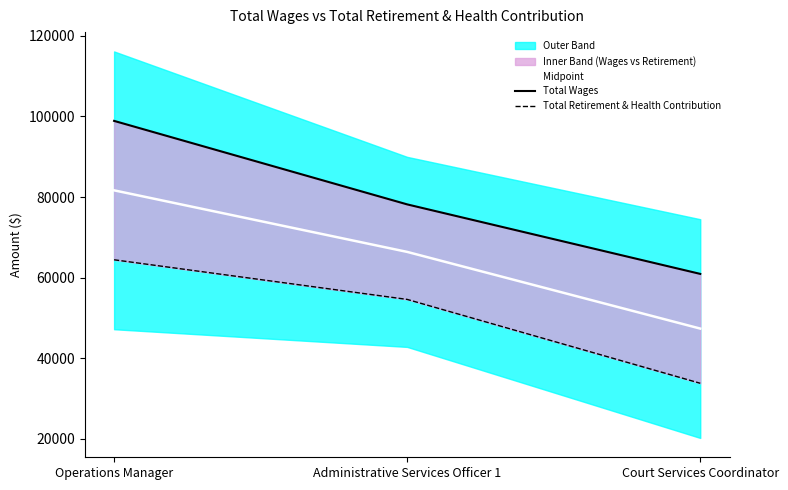

Which series changed the most between Operations Manager and Administrative Services Officer 1?

Total Wages